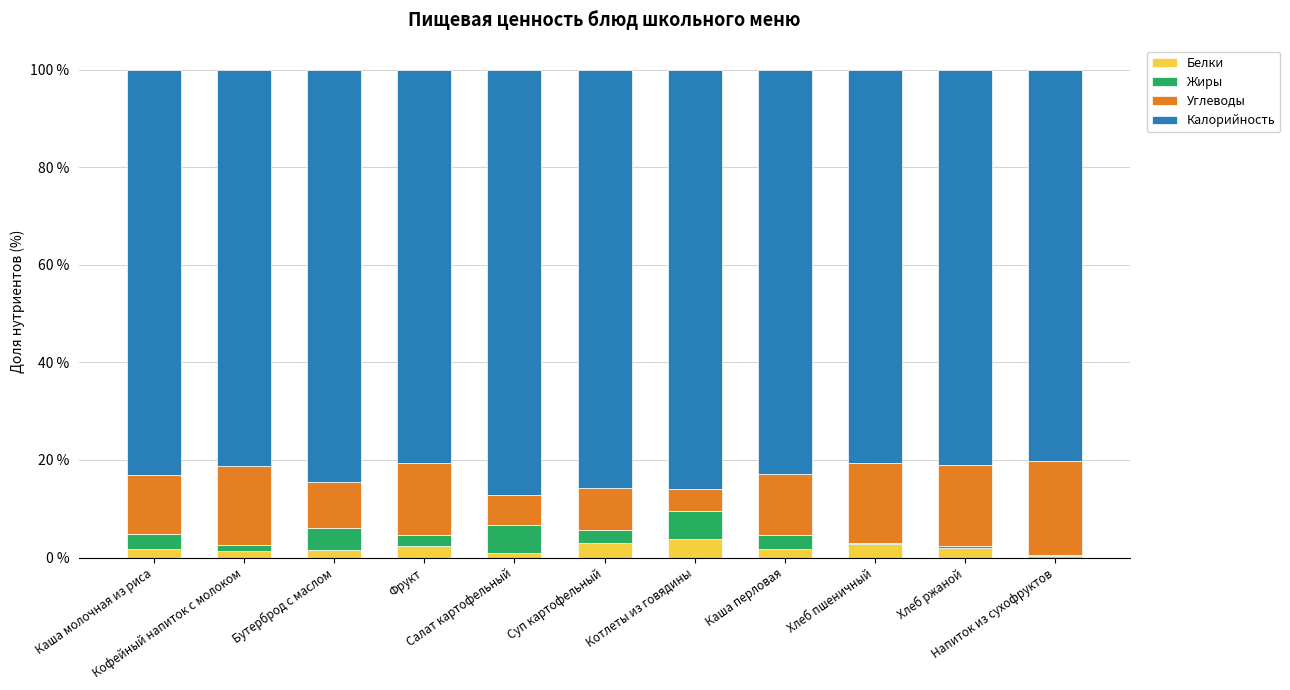

The value of Жиры at Бутерброд с маслом is 7.6. True or false?

False